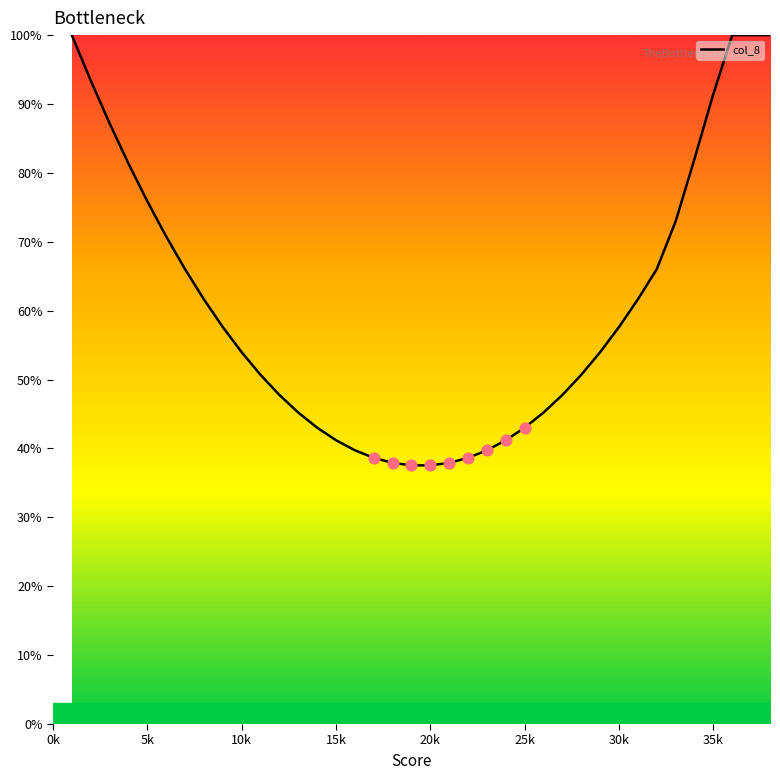

What is the maximum value shown in the chart?

100.0